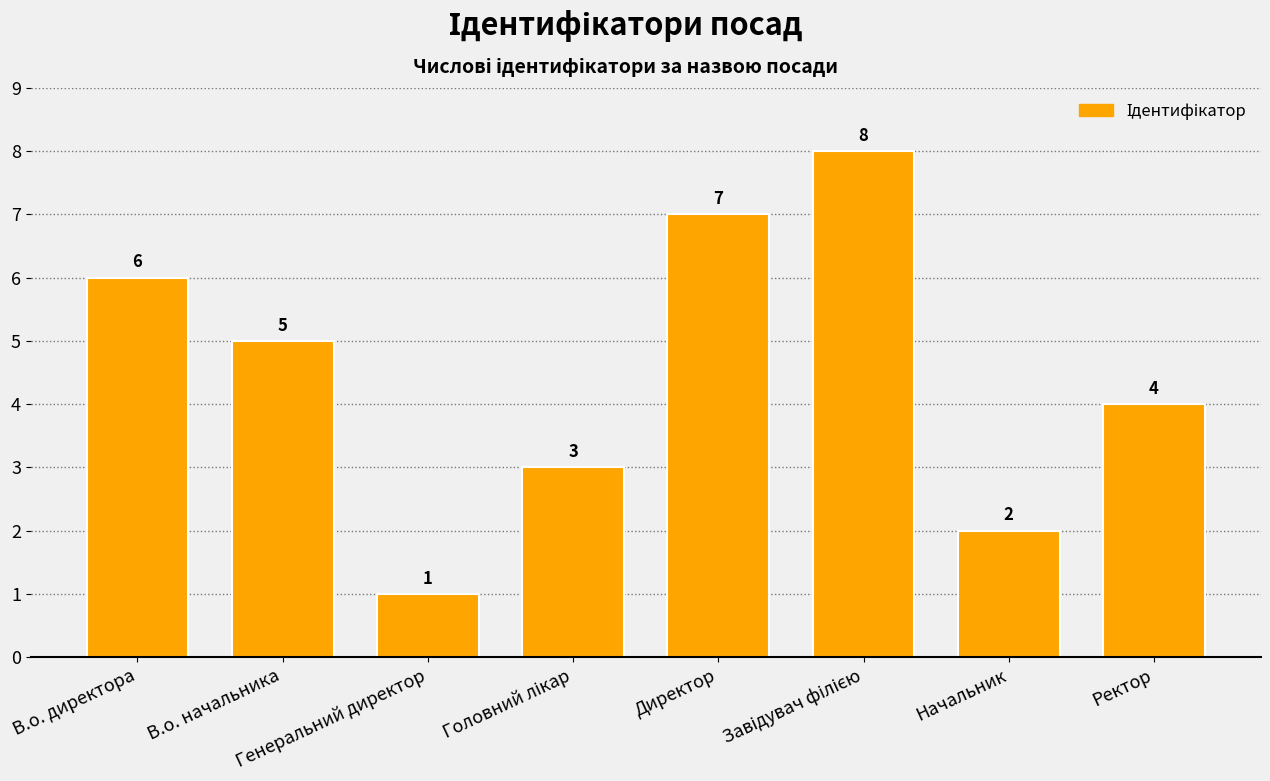

Reading right to left, list all the values displayed in this chart.

4	2	8	7	3	1	5	6